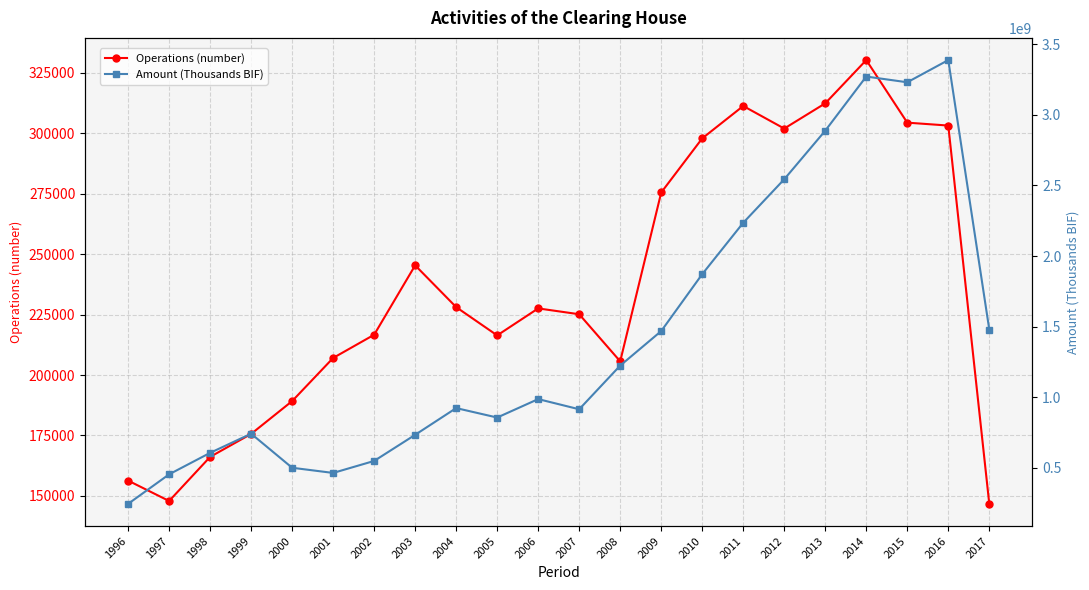

At which category does Operations (number) reach its first local peak?

2003